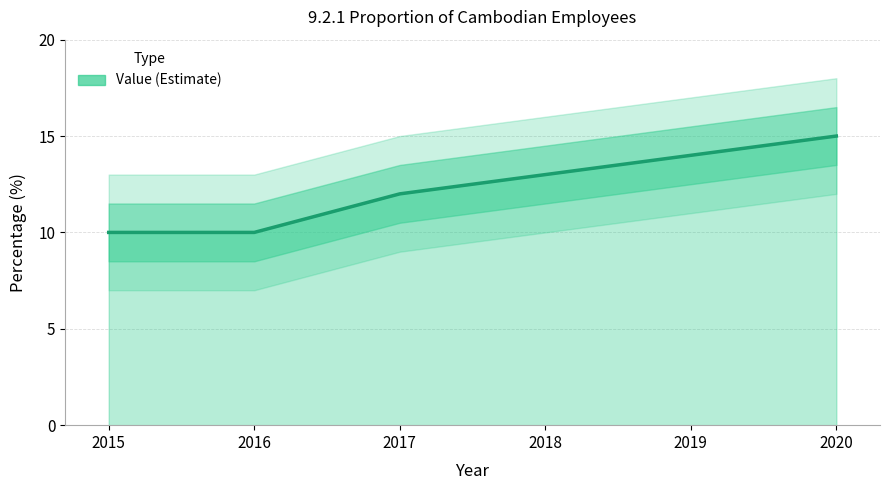

Reading left to right, list all the values displayed in this chart.

10	10	12	13	14	15